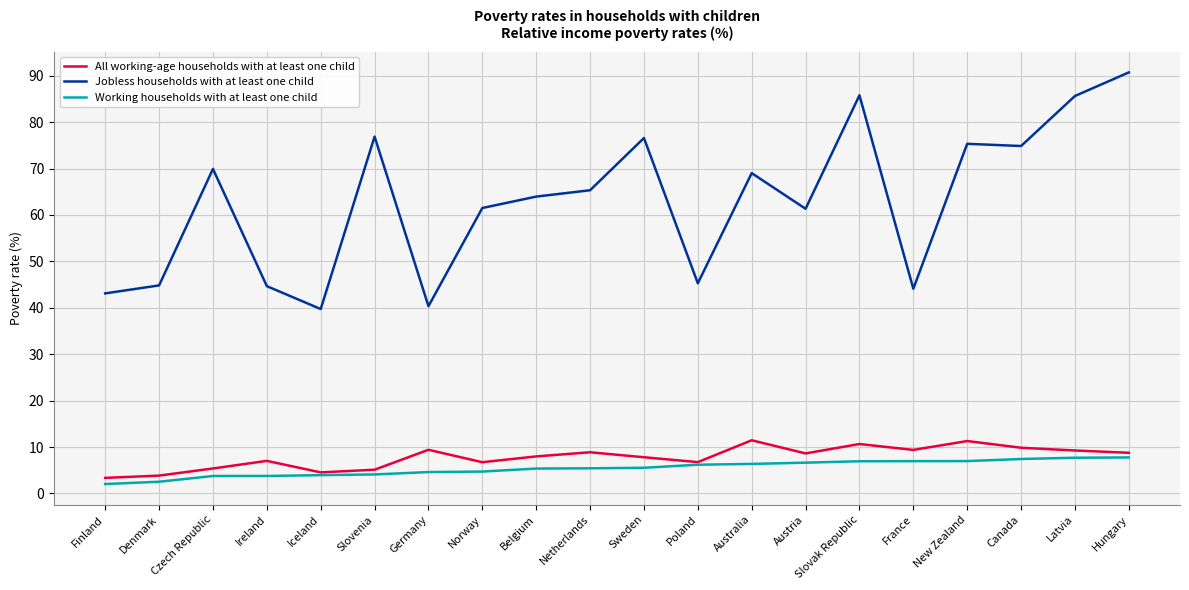

What is the difference between the Jobless households with at least one child values at Czech Republic and Latvia?

15.7